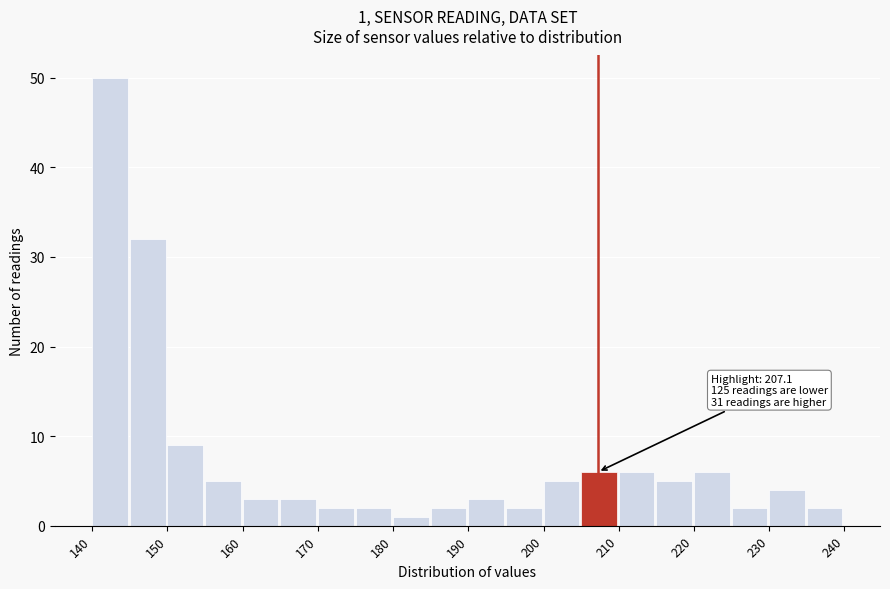

Which range on the x-axis has the tallest bar?

140 to 145